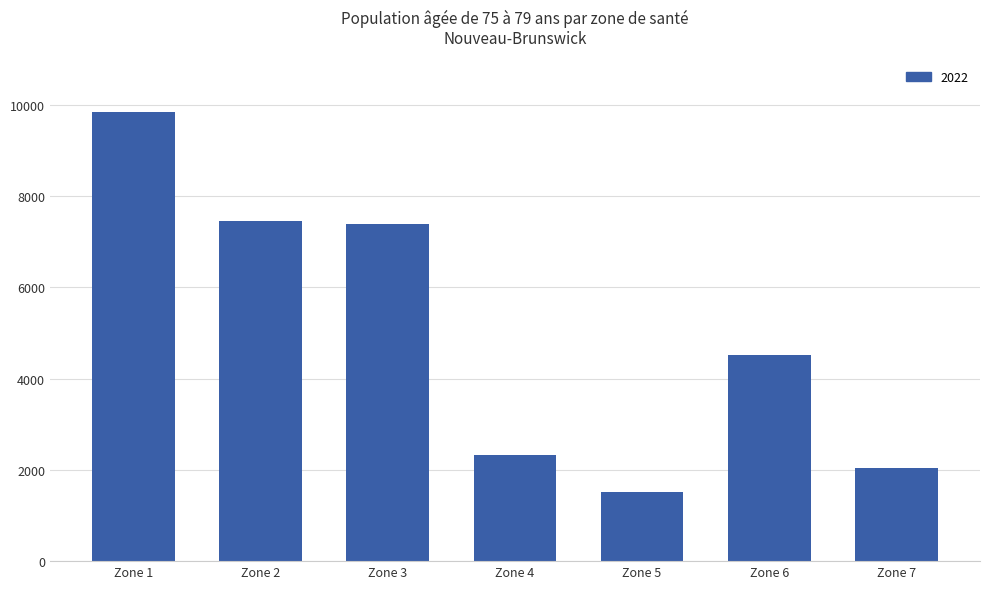

What value does the data have at Zone 5, to the nearest 100?

1500